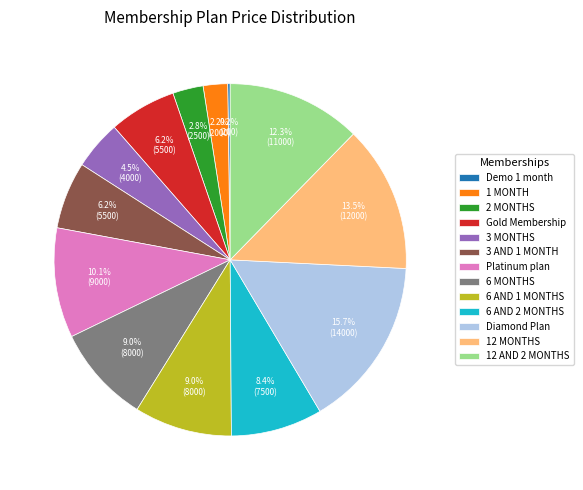

What is the ratio of the value at 6 AND 2 MONTHS to the value at 3 MONTHS?

1.9